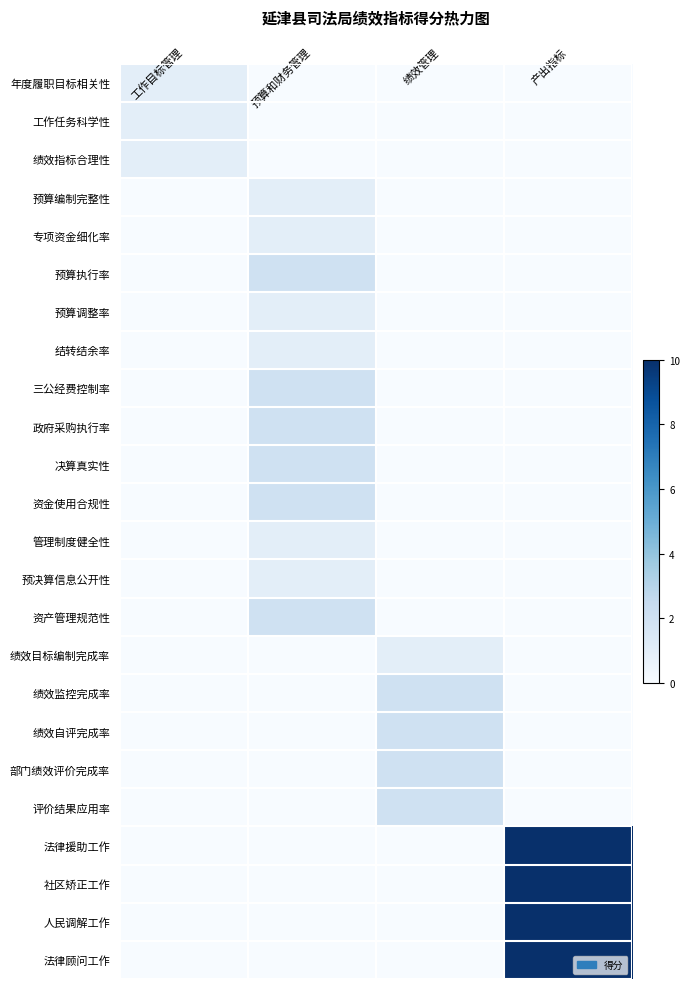

Reading right to left, what are all the values shown in this chart?

年度履职目标相关性: 产出指标=0	绩效管理=0	预算和财务管理=0	工作目标管理=1
工作任务科学性: 产出指标=0	绩效管理=0	预算和财务管理=0	工作目标管理=1
绩效指标合理性: 产出指标=0	绩效管理=0	预算和财务管理=0	工作目标管理=1
预算编制完整性: 产出指标=0	绩效管理=0	预算和财务管理=1	工作目标管理=0
专项资金细化率: 产出指标=0	绩效管理=0	预算和财务管理=1	工作目标管理=0
预算执行率: 产出指标=0	绩效管理=0	预算和财务管理=2	工作目标管理=0
预算调整率: 产出指标=0	绩效管理=0	预算和财务管理=1	工作目标管理=0
结转结余率: 产出指标=0	绩效管理=0	预算和财务管理=1	工作目标管理=0
三公经费控制率: 产出指标=0	绩效管理=0	预算和财务管理=2	工作目标管理=0
政府采购执行率: 产出指标=0	绩效管理=0	预算和财务管理=2	工作目标管理=0
决算真实性: 产出指标=0	绩效管理=0	预算和财务管理=2	工作目标管理=0
资金使用合规性: 产出指标=0	绩效管理=0	预算和财务管理=2	工作目标管理=0
管理制度健全性: 产出指标=0	绩效管理=0	预算和财务管理=1	工作目标管理=0
预决算信息公开性: 产出指标=0	绩效管理=0	预算和财务管理=1	工作目标管理=0
资产管理规范性: 产出指标=0	绩效管理=0	预算和财务管理=2	工作目标管理=0
绩效目标编制完成率: 产出指标=0	绩效管理=1	预算和财务管理=0	工作目标管理=0
绩效监控完成率: 产出指标=0	绩效管理=2	预算和财务管理=0	工作目标管理=0
绩效自评完成率: 产出指标=0	绩效管理=2	预算和财务管理=0	工作目标管理=0
部门绩效评价完成率: 产出指标=0	绩效管理=2	预算和财务管理=0	工作目标管理=0
评价结果应用率: 产出指标=0	绩效管理=2	预算和财务管理=0	工作目标管理=0
法律援助工作: 产出指标=10	绩效管理=0	预算和财务管理=0	工作目标管理=0
社区矫正工作: 产出指标=10	绩效管理=0	预算和财务管理=0	工作目标管理=0
人民调解工作: 产出指标=10	绩效管理=0	预算和财务管理=0	工作目标管理=0
法律顾问工作: 产出指标=10	绩效管理=0	预算和财务管理=0	工作目标管理=0